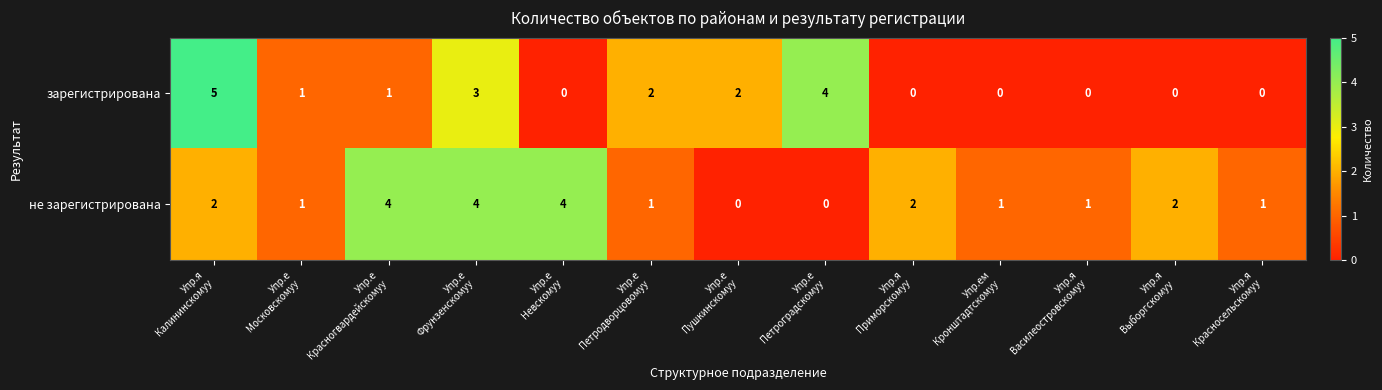

Which series has the largest range (max minus min)?

зарегистрирована